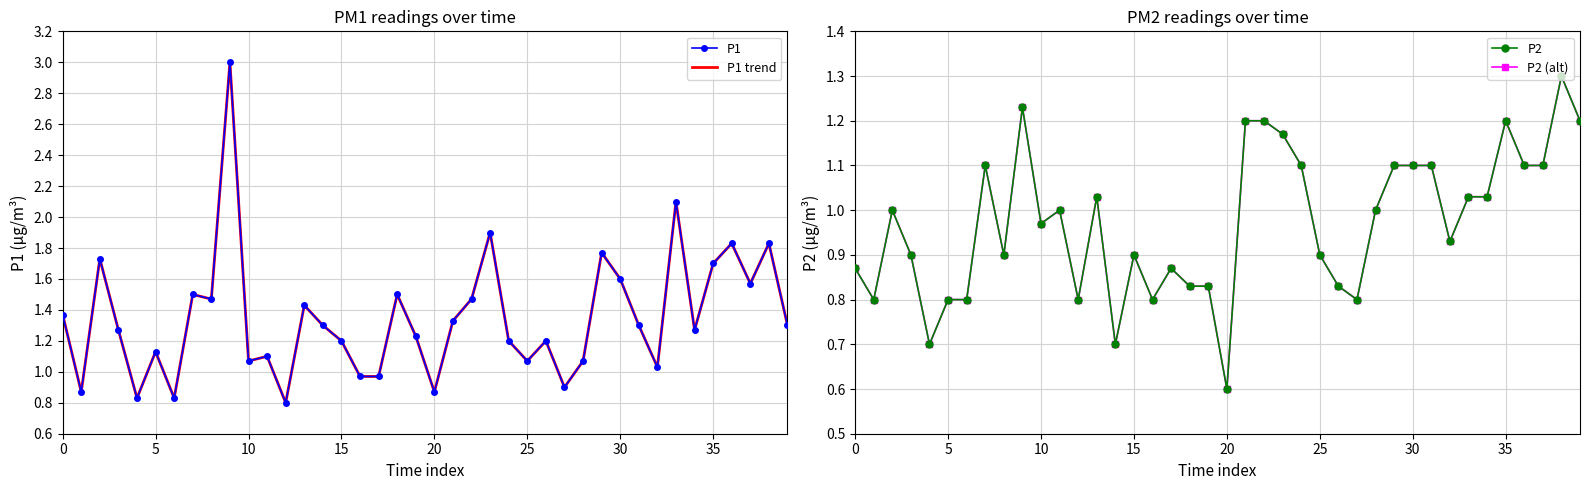

True or false: P1 trend and P1 intersect in this chart.

False